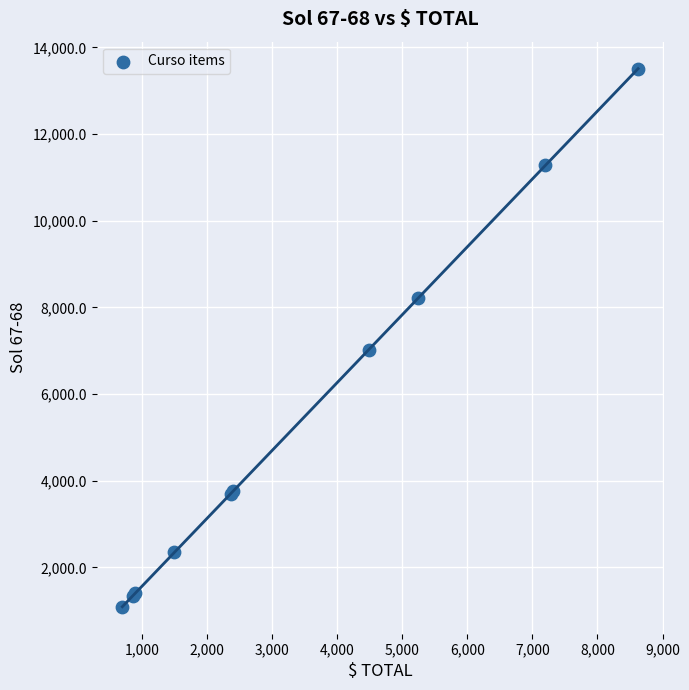

What Y value in the scatter plot is closest to 7302?

7025.0